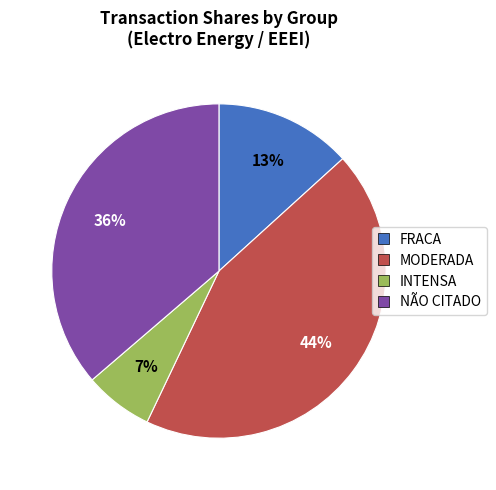

Rank the categories by value from lowest to highest.

INTENSA, FRACA, NÃO CITADO, MODERADA